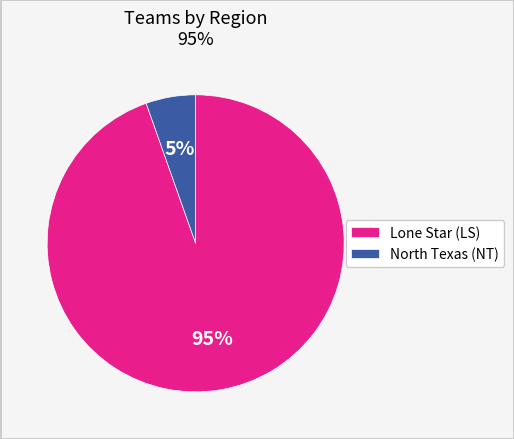

Is the sum of Lone Star (LS) and North Texas (NT) greater than half?

Yes